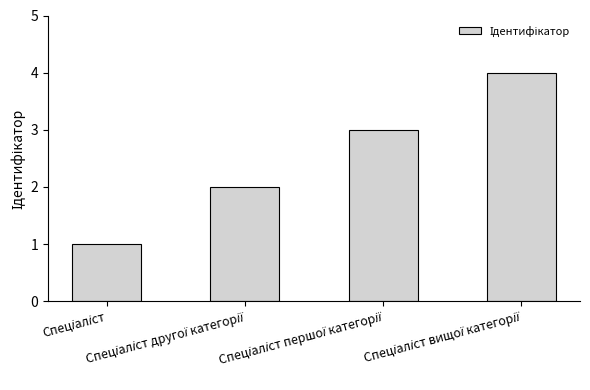

What is the maximum value shown in the chart?

4